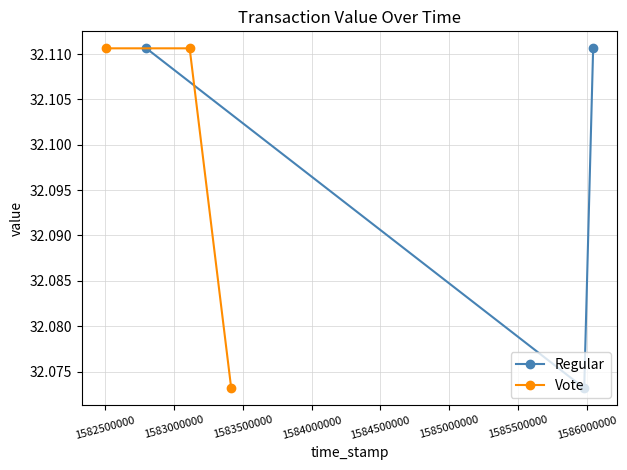

Count the Regular values in the range 32 to 33.

3